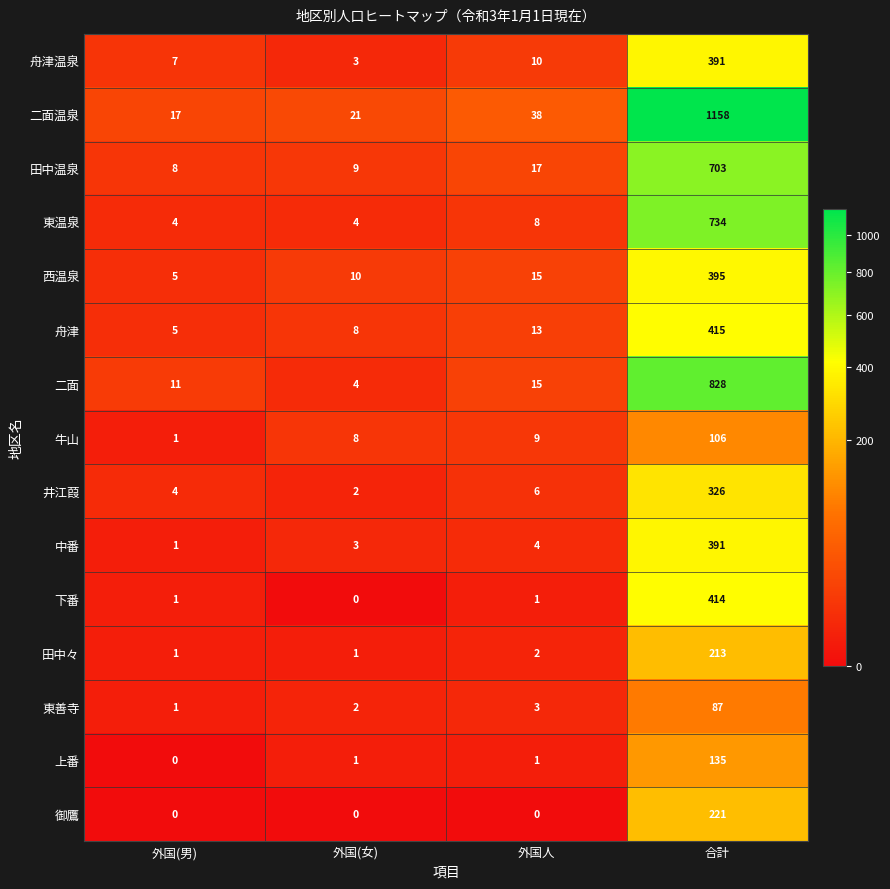

What is the total value across all series at 外国(男)?

66